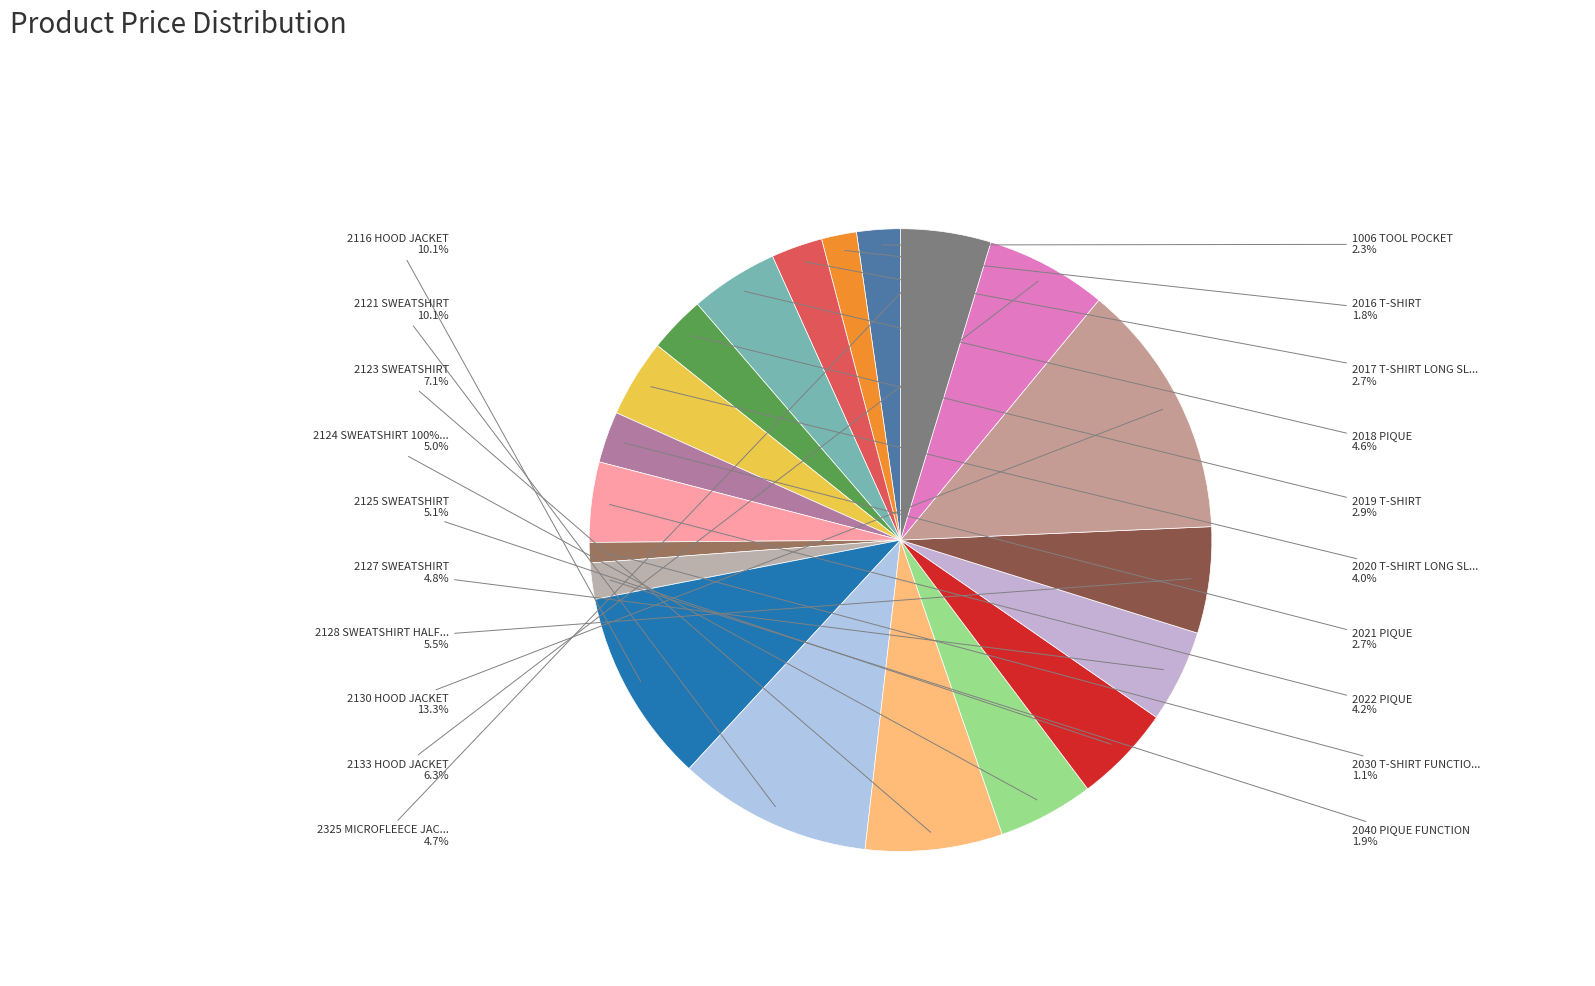

To the nearest percent, what is the average slice percentage?

5%